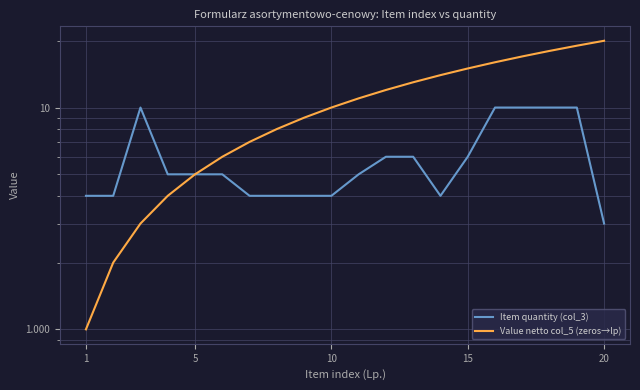

How many lines are shown in the chart?

2